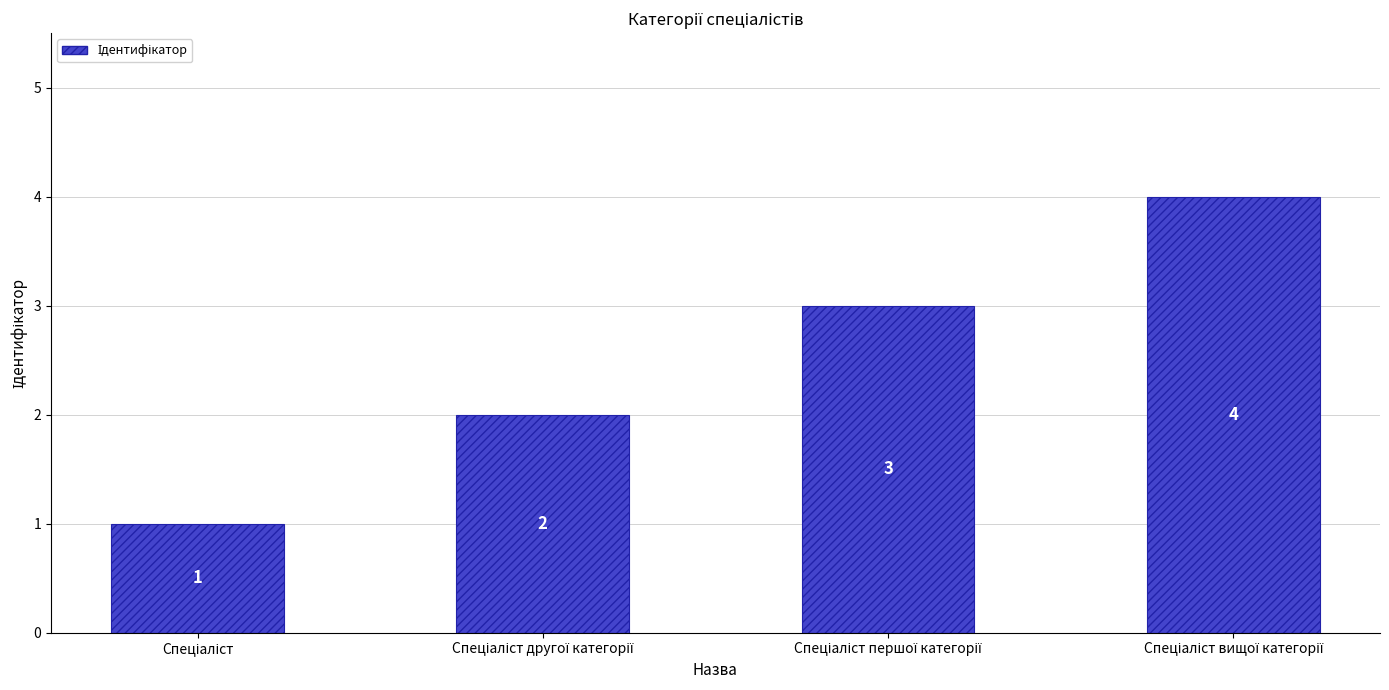

What is the difference between the maximum and minimum values?

3